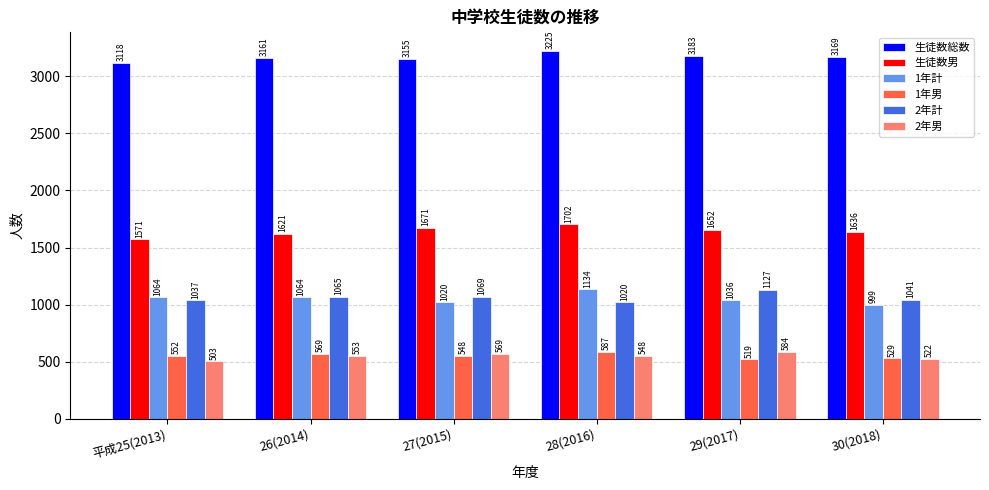

What is the minimum value for 2年男?

503